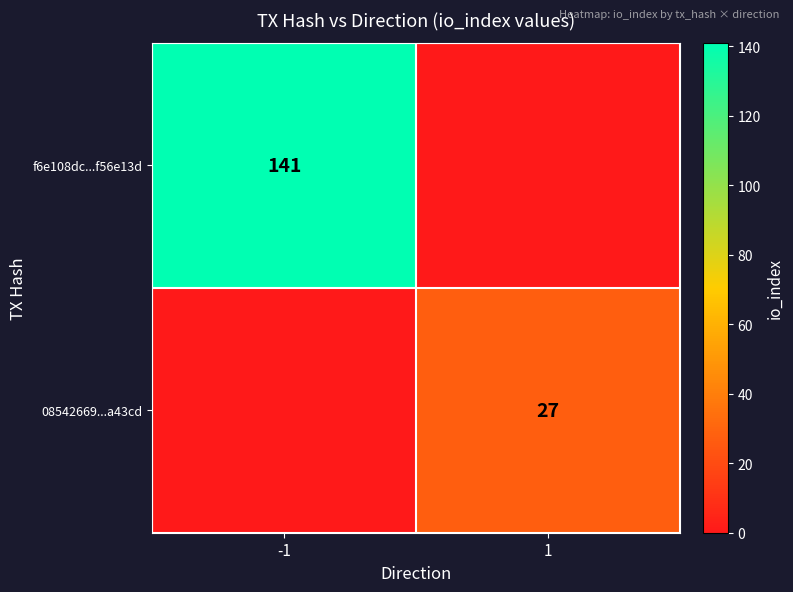

Count the number of data series in this chart.

2